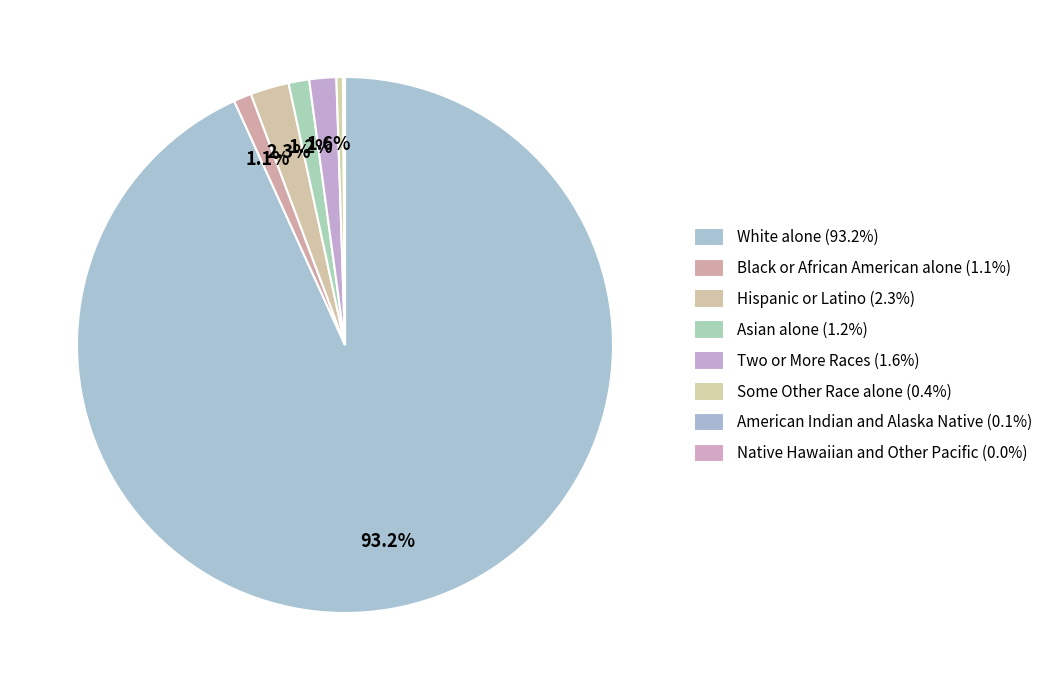

What is the total percentage of American Indian and Alaska Native and Two or More Races?

1.7%